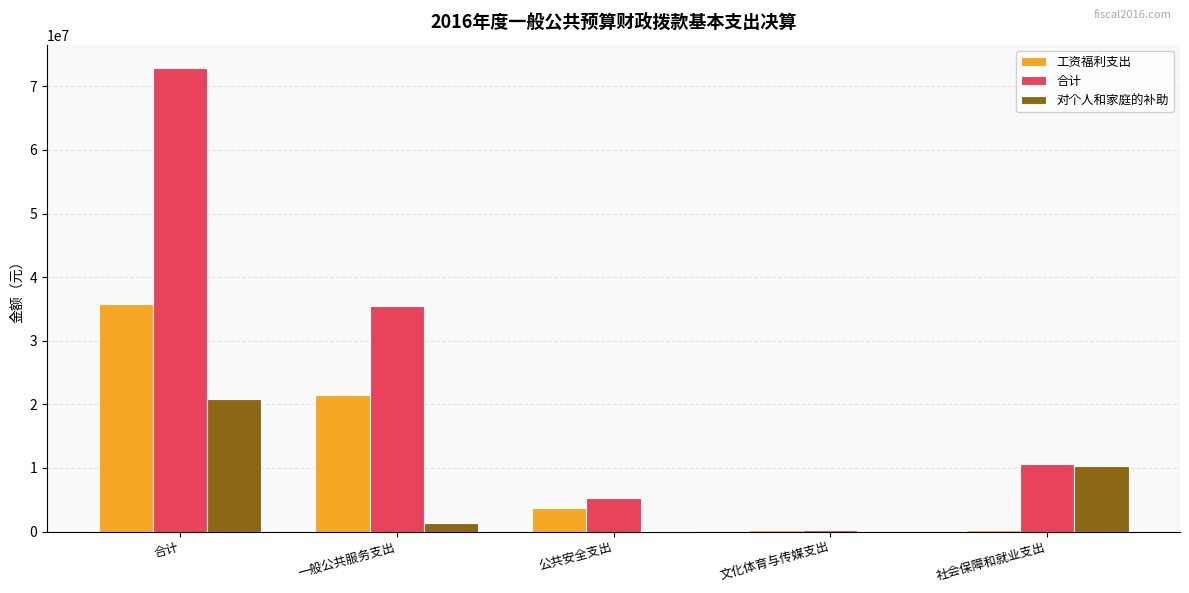

Where does the 对个人和家庭的补助 series first go above 1312898?

合计